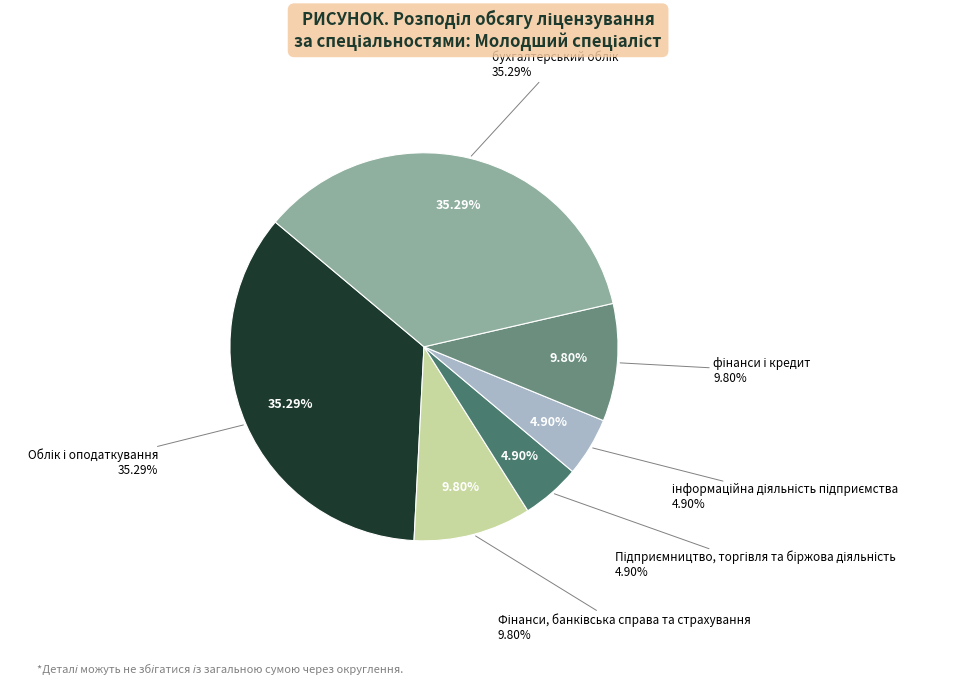

Which has a higher value, фінанси і кредит or бухгалтерський облік?

бухгалтерський облік